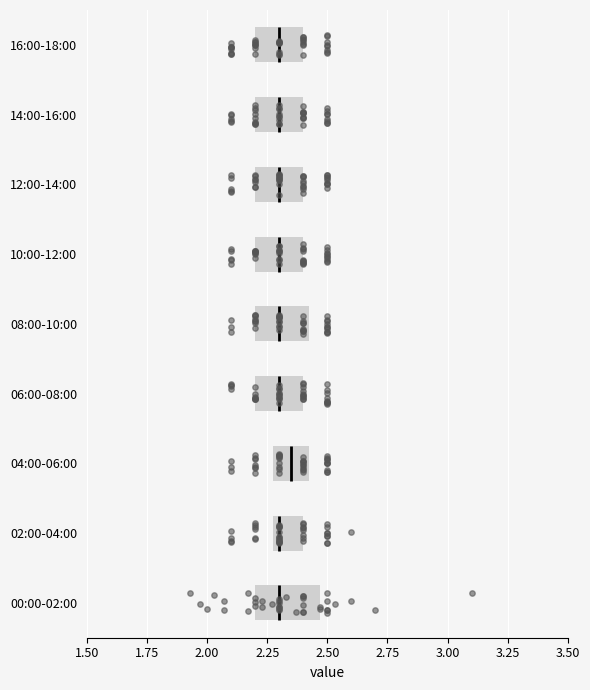

Reading bottom to top, transcribe this box plot: for each box, give where its median line is, the range the box spans, and where its two whiskers end, as read against the x-axis. The values are not printed on the chart, so give them approximately, as read against the axis.

00:00-02:00: median 2.30, box 2.20 to 2.45, whiskers 1.95 to 2.70
02:00-04:00: median 2.30 (just right of the box's left edge), box 2.30 to 2.40, whiskers 2.10 to 2.50
04:00-06:00: median 2.35, box 2.30 to 2.45, whiskers 2.10 to 2.50
06:00-08:00: median 2.30, box 2.20 to 2.40, whiskers 2.10 to 2.50
08:00-10:00: median 2.30, box 2.20 to 2.45, whiskers 2.10 to 2.50
10:00-12:00: median 2.30, box 2.20 to 2.40, whiskers 2.10 to 2.50
12:00-14:00: median 2.30, box 2.20 to 2.40, whiskers 2.10 to 2.50
14:00-16:00: median 2.30, box 2.20 to 2.40, whiskers 2.10 to 2.50
16:00-18:00: median 2.30, box 2.20 to 2.40, whiskers 2.10 to 2.50